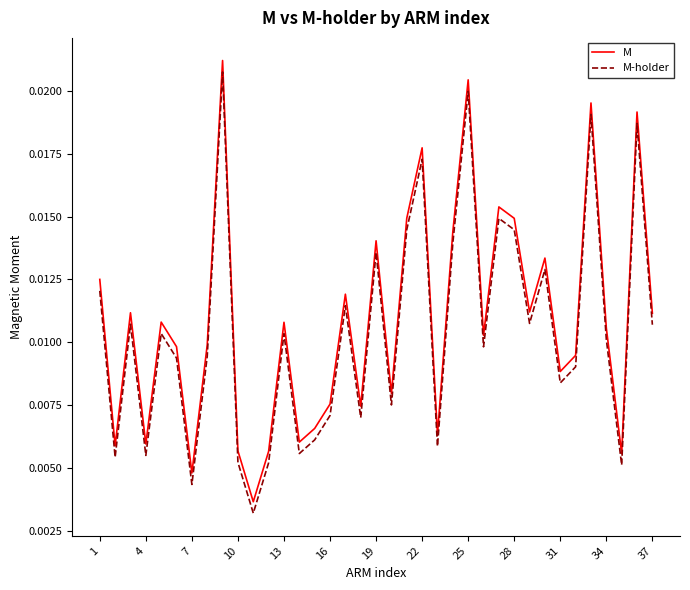

True or false: M-holder and M intersect in this chart.

False